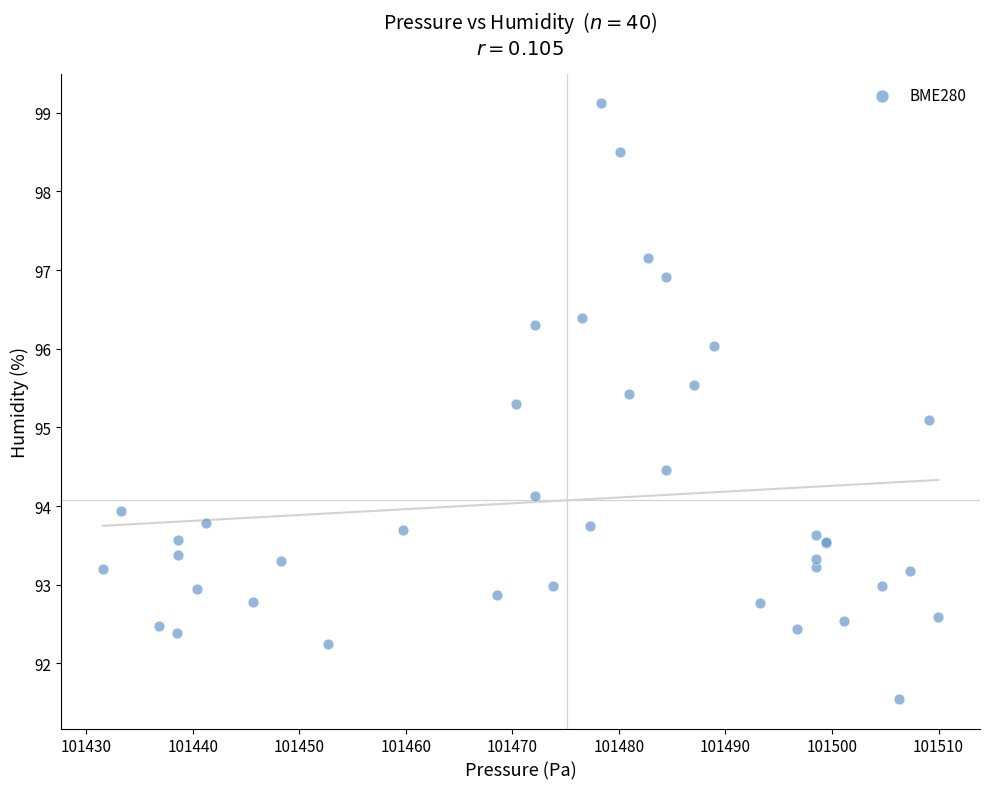

What Y value in the scatter plot is closest to 95?

95.1